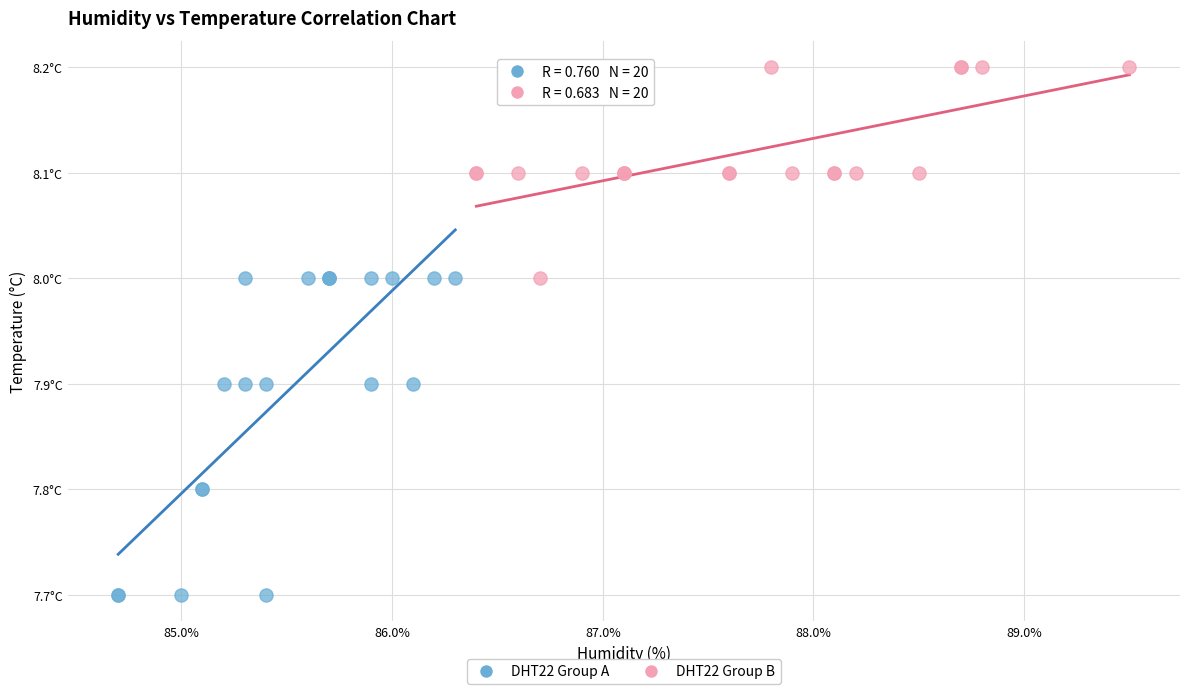

What are all the series names shown in the legend?

DHT22 Group A, DHT22 Group B